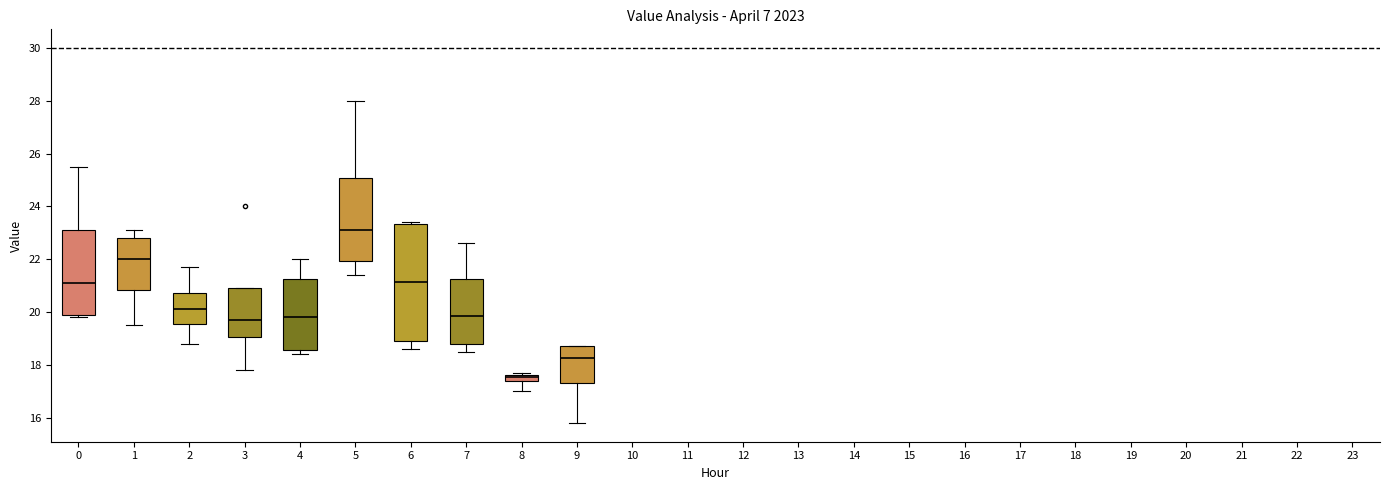

Which box has the lowest median line?

8